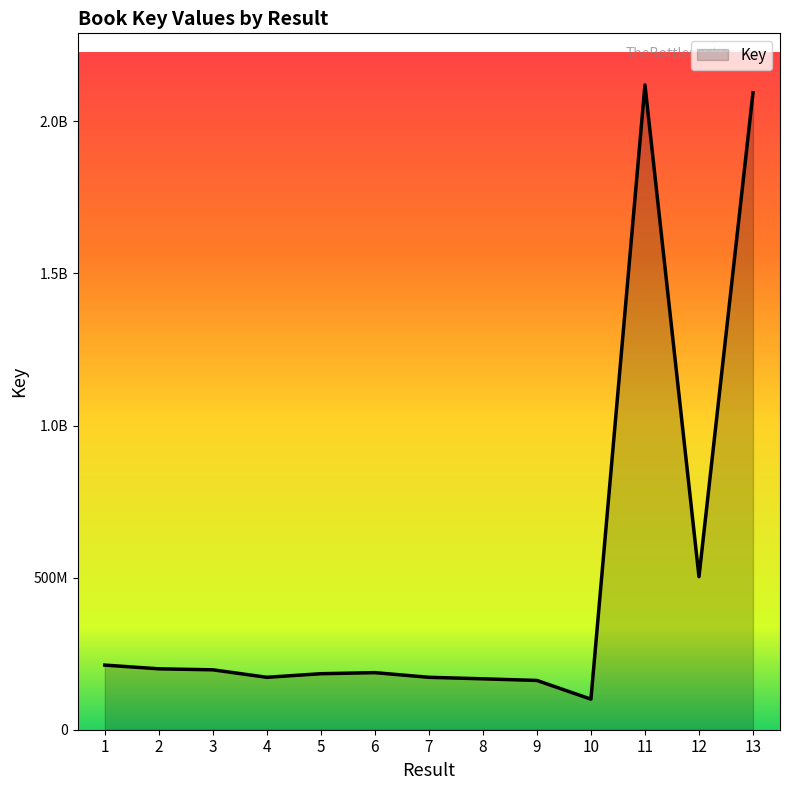

Where is the first local minimum?

4